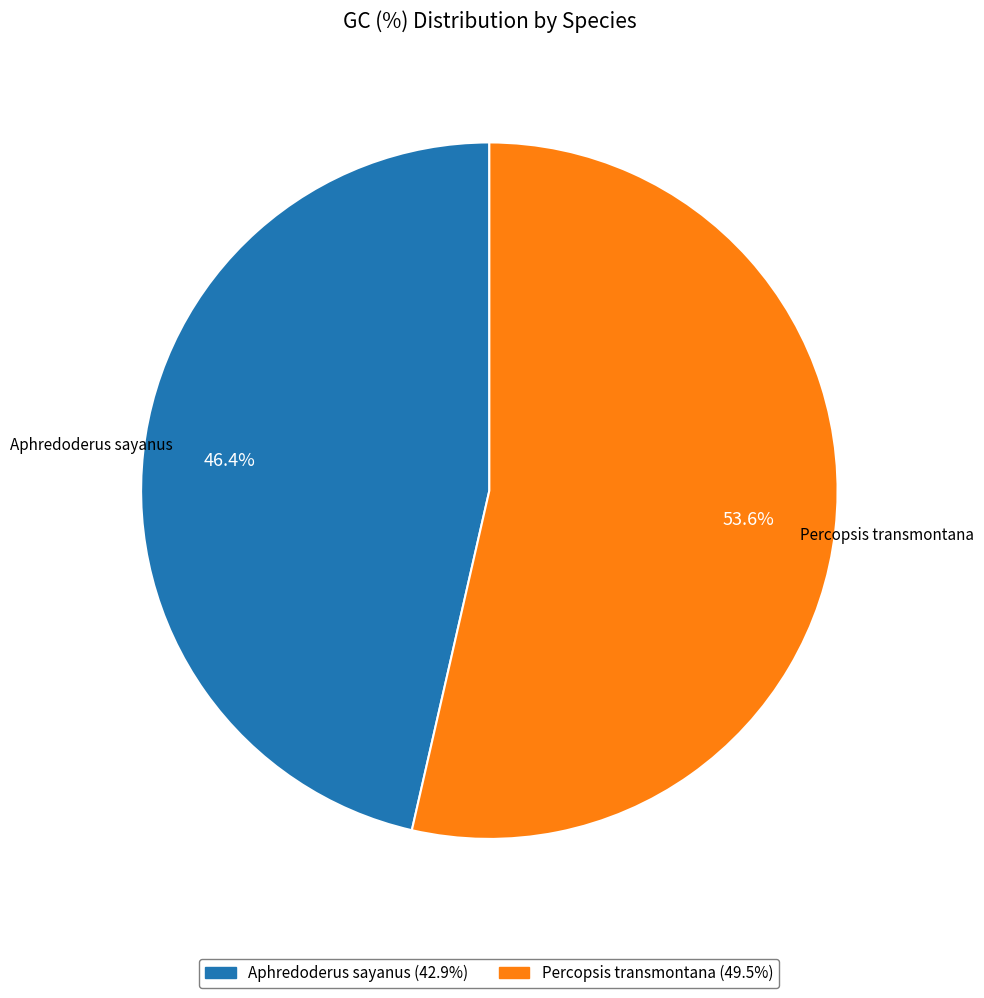

To the nearest percent, what percentage of the pie is Percopsis transmontana?

54%